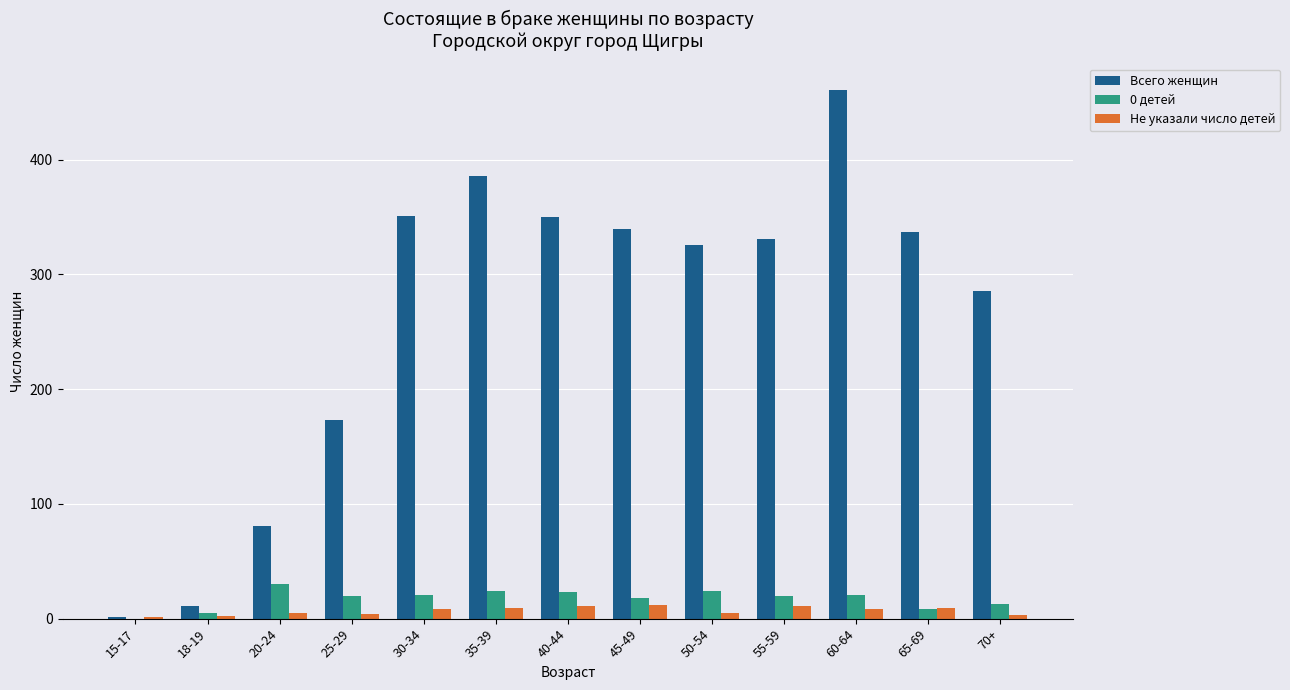

Are the bars grouped side by side (vs. stacked)?

Yes